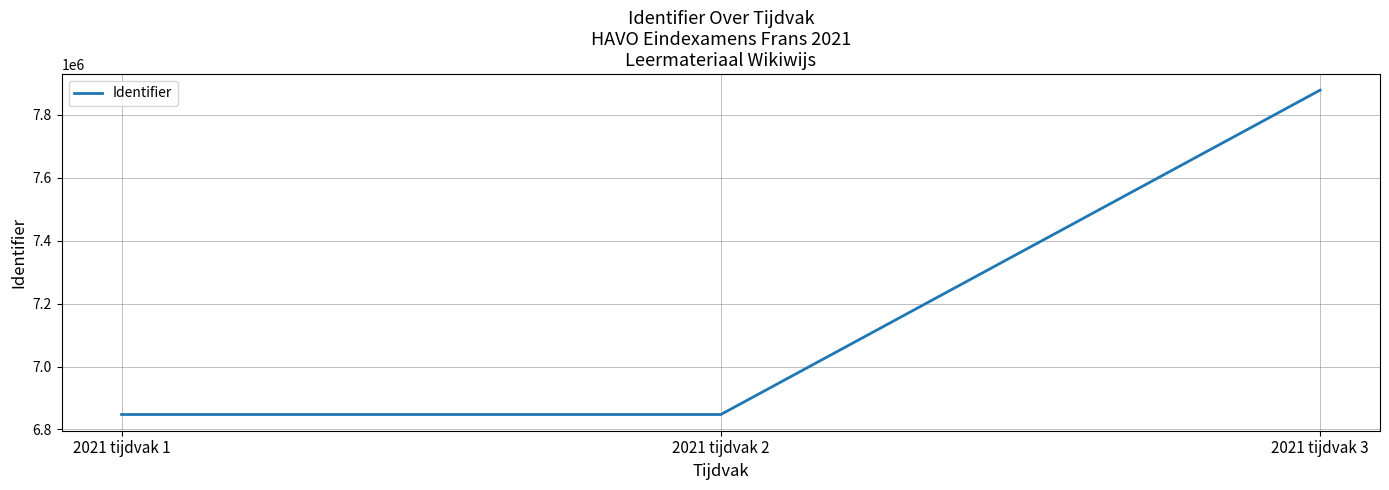

Does the chart have visible grid lines?

Yes